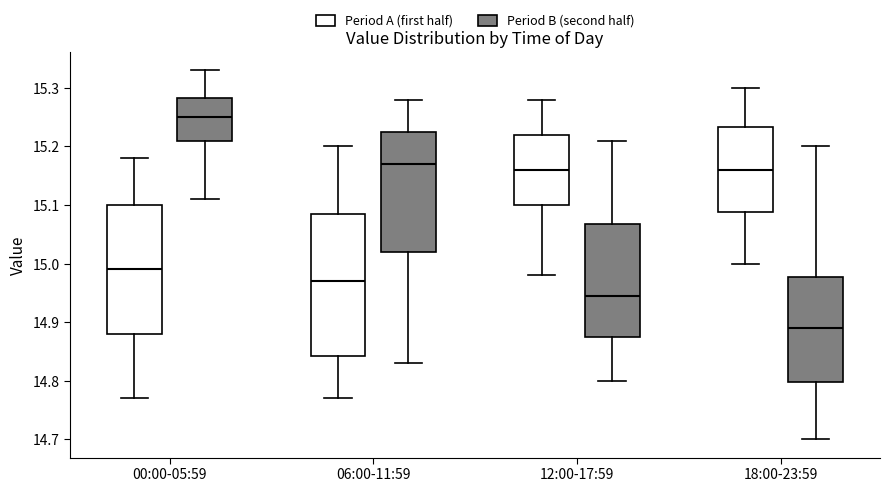

Which box is the tallest, from its lower edge to its upper edge?

06:00-11:59 (Period A (first half))